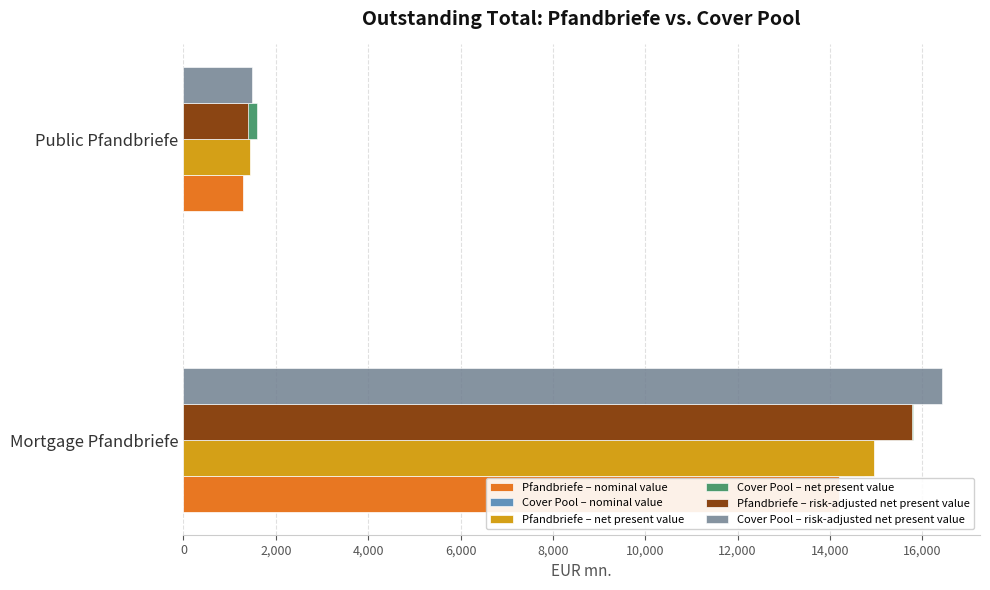

The value of Pfandbriefe – risk-adjusted net present value at Mortgage Pfandbriefe is 6890.6. True or false?

False